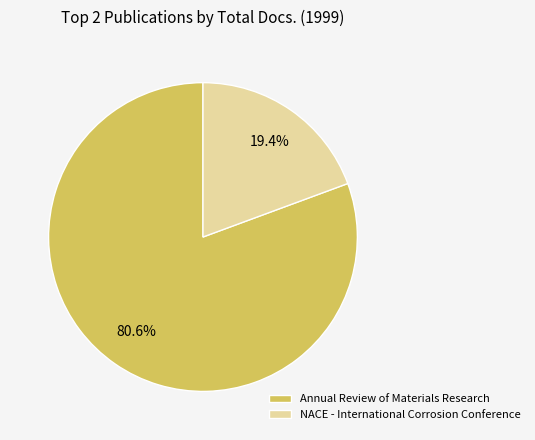

To the nearest percent, what is the difference between the NACE - International Corrosion Conference and Annual Review of Materials Research slice percentages?

61%